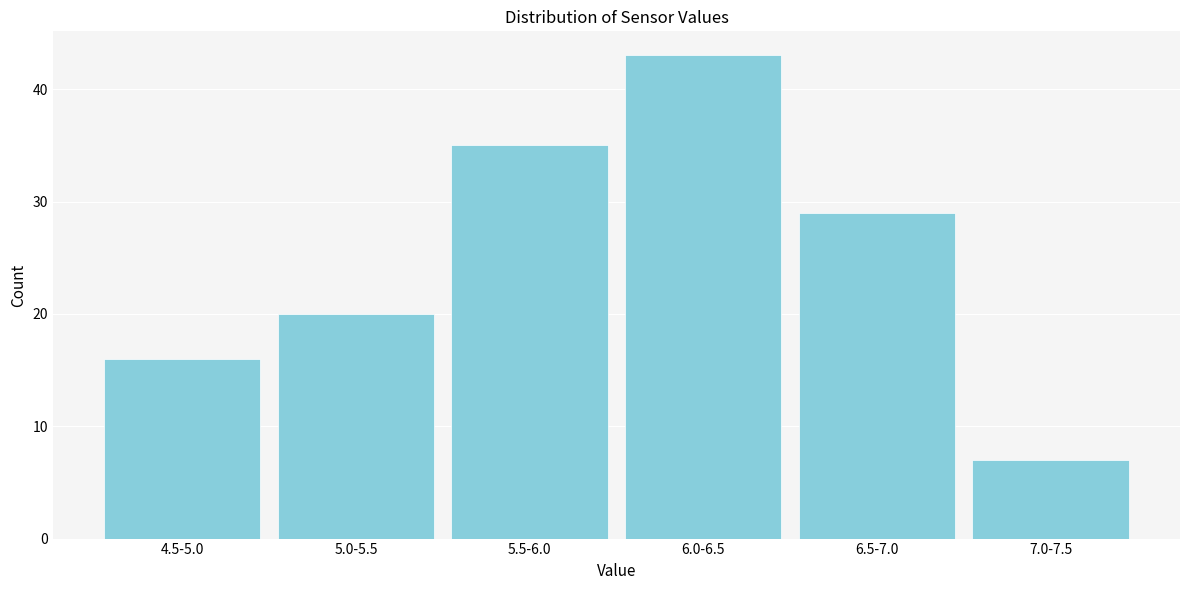

Reading right to left, transcribe all the data shown in this chart.

7	29	43	35	20	16